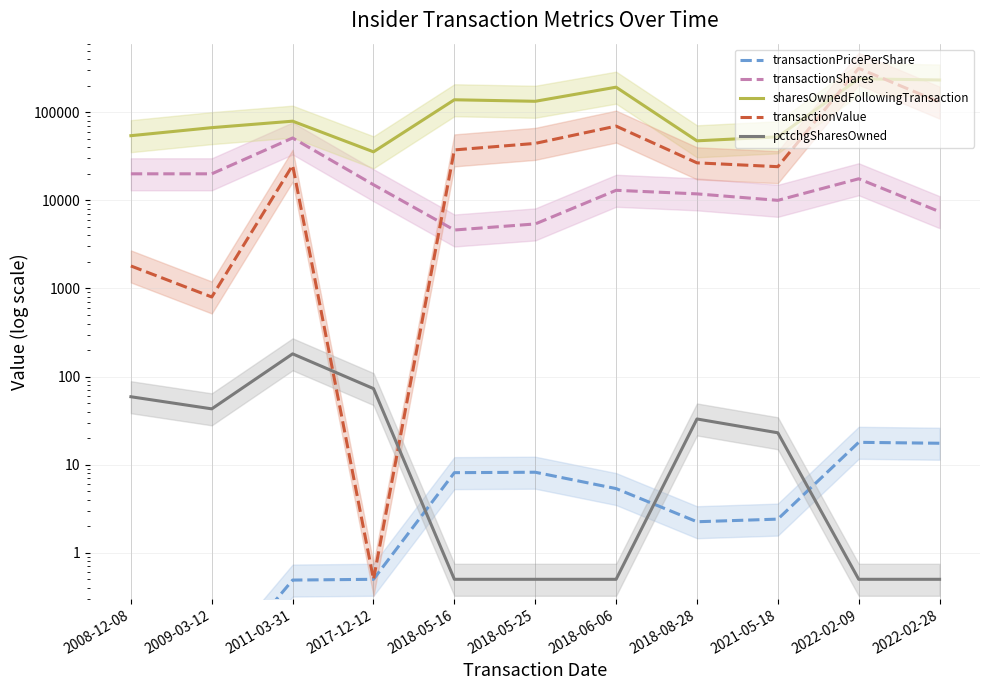

Which series has the widest spread of values?

transactionValue